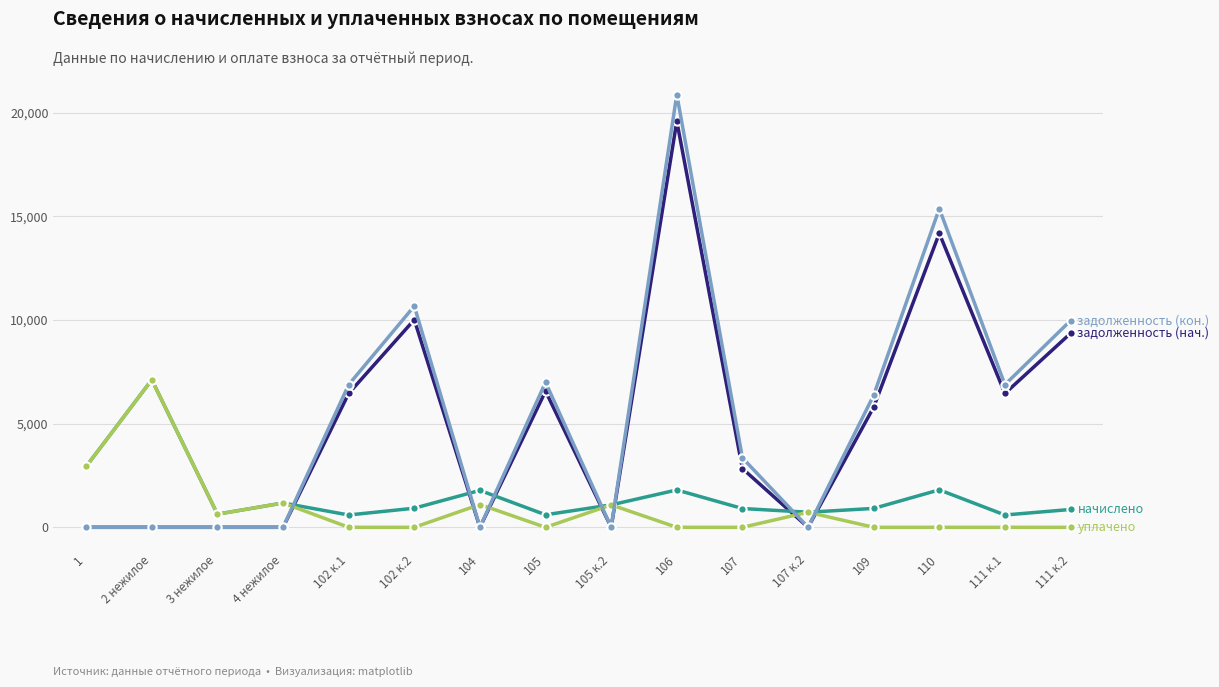

What is the label of the 5th point from the right?

107 к.2